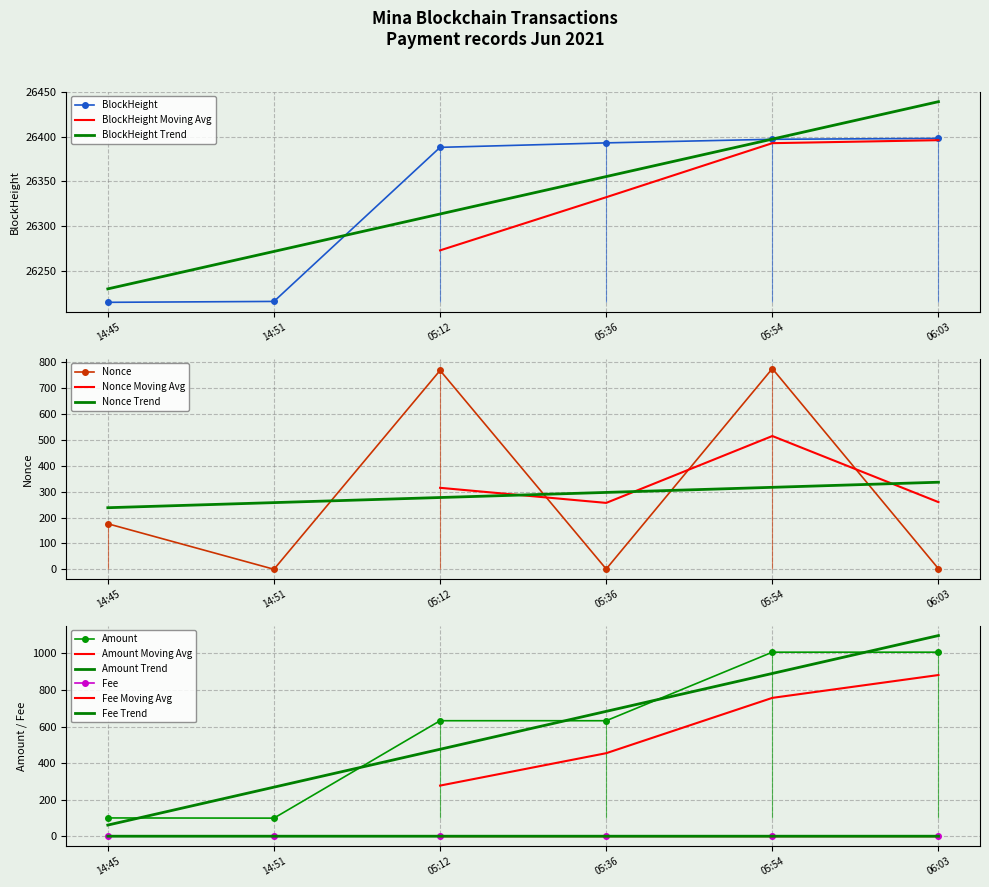

True or false: Amount and BlockHeight cross at least once.

False